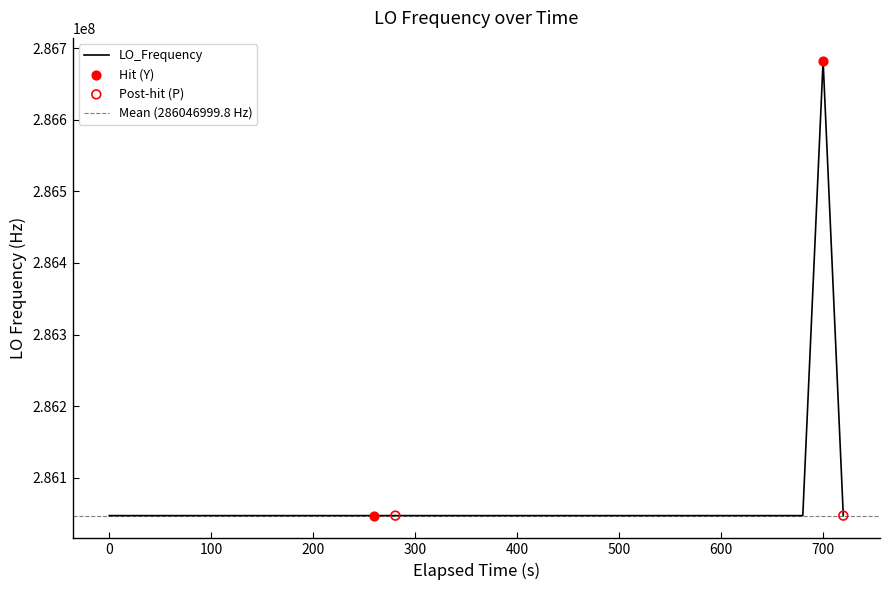

What is the highest value of the LO_Frequency series?

286682703.9